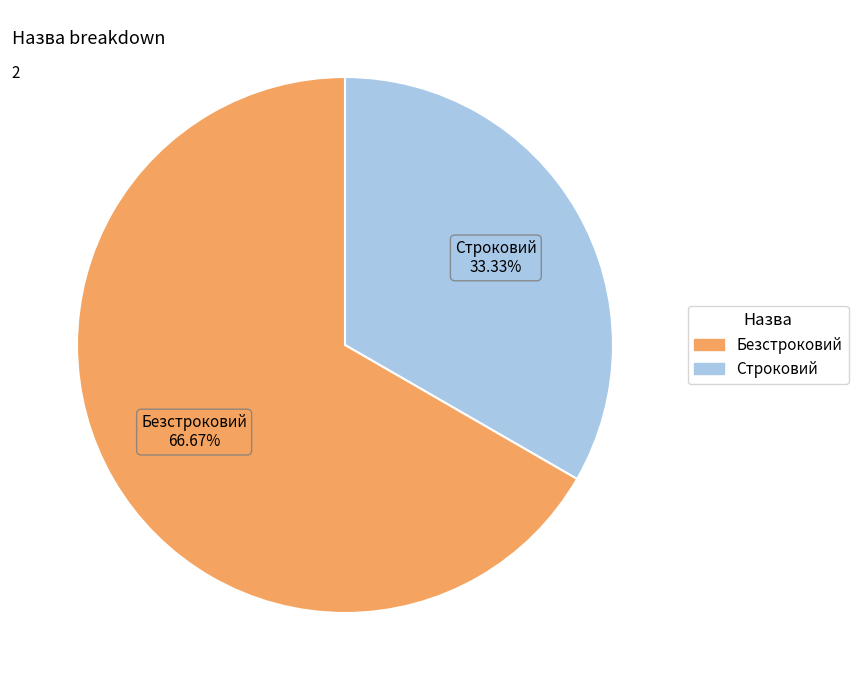

Combined, what portion of the pie is Безстроковий and Строковий?

100.0%